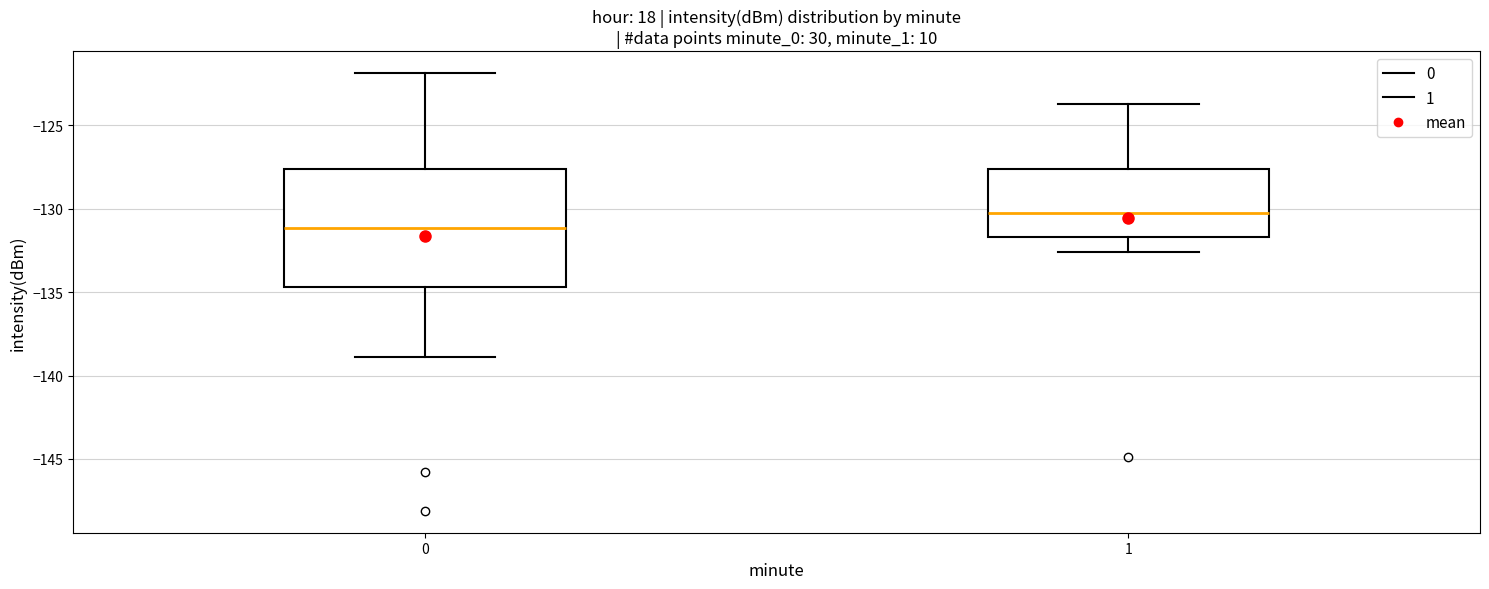

Reading left to right, read every box against the y-axis: the position of its median line, the range the box covers, and the ends of its whiskers. The values are not printed on the chart, so give them approximately, as read against the axis.

0: median -131.0, box -134.5 to -127.5, whiskers -139.0 to -122.0
1: median -130.5, box -131.5 to -127.5, whiskers -132.5 to -123.5